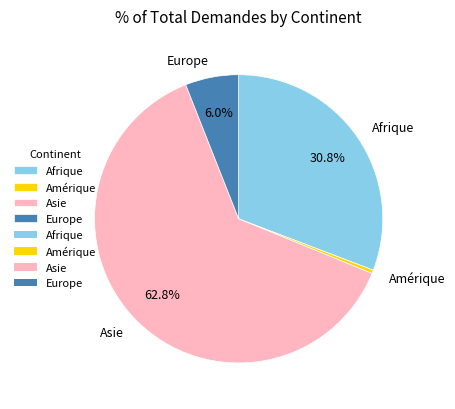

Which category has the smallest portion of the pie?

Amérique